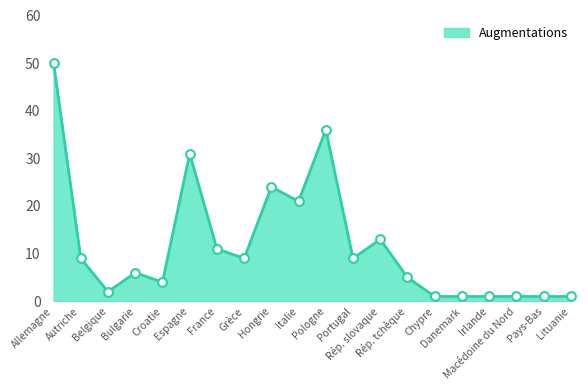

Between Pays-Bas and Portugal, which is larger?

Portugal